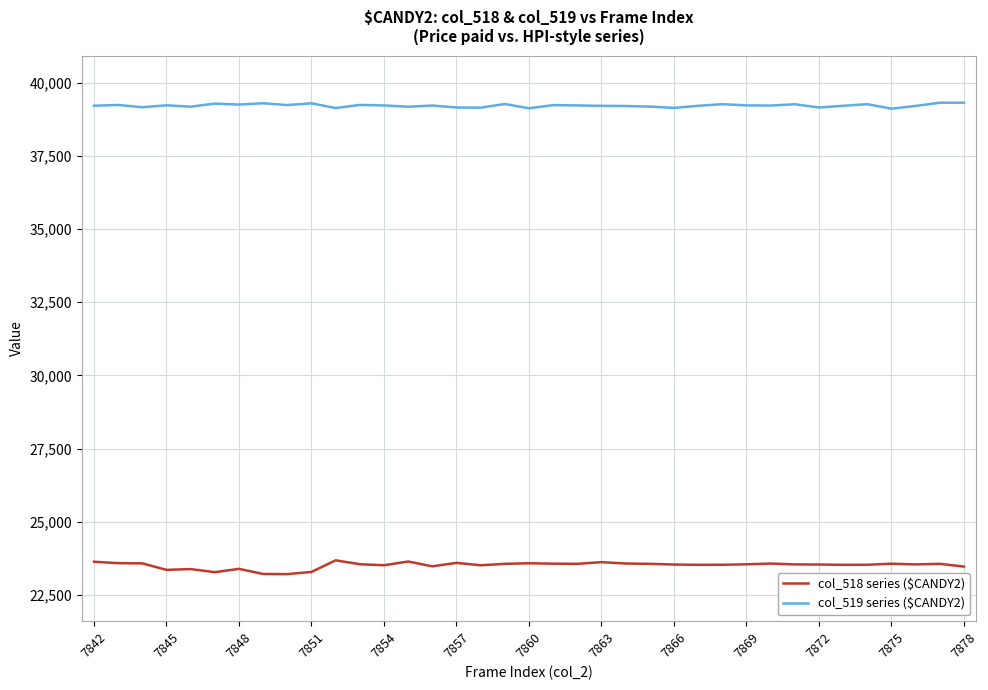

What is the smallest value displayed?

23214